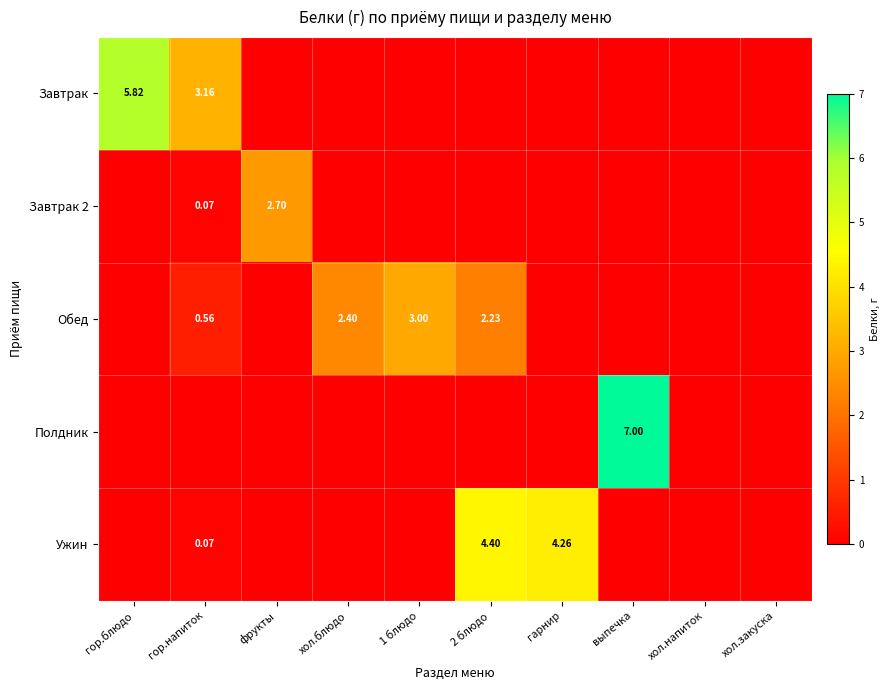

Is it true that Завтрак equals 2.1 at гор.напиток?

False